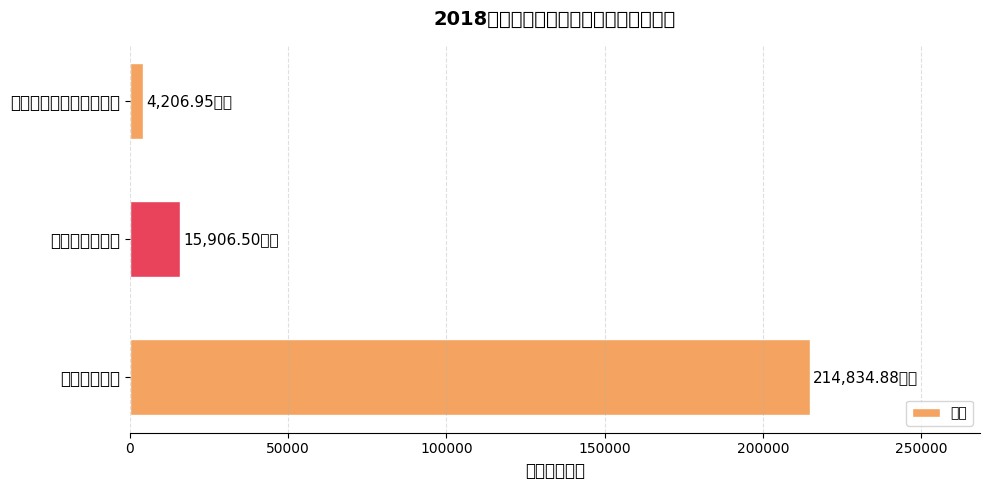

Which category has the highest value across all series?

工资福利支出